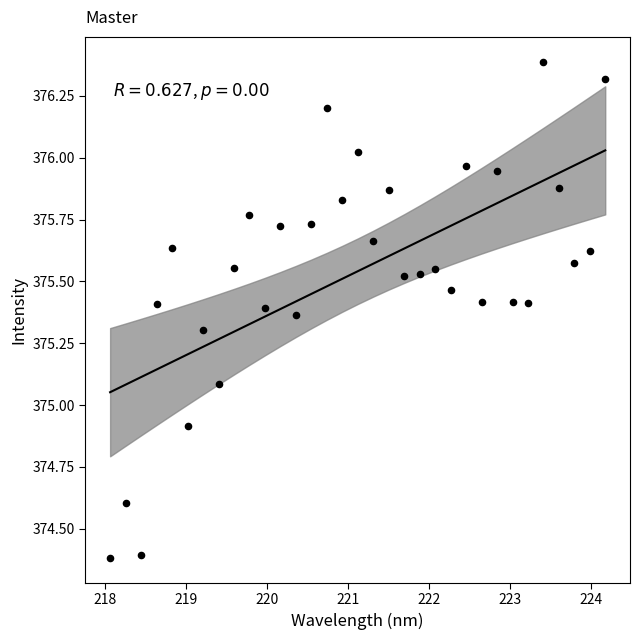

What is the range of X values (max minus min)?

6.1